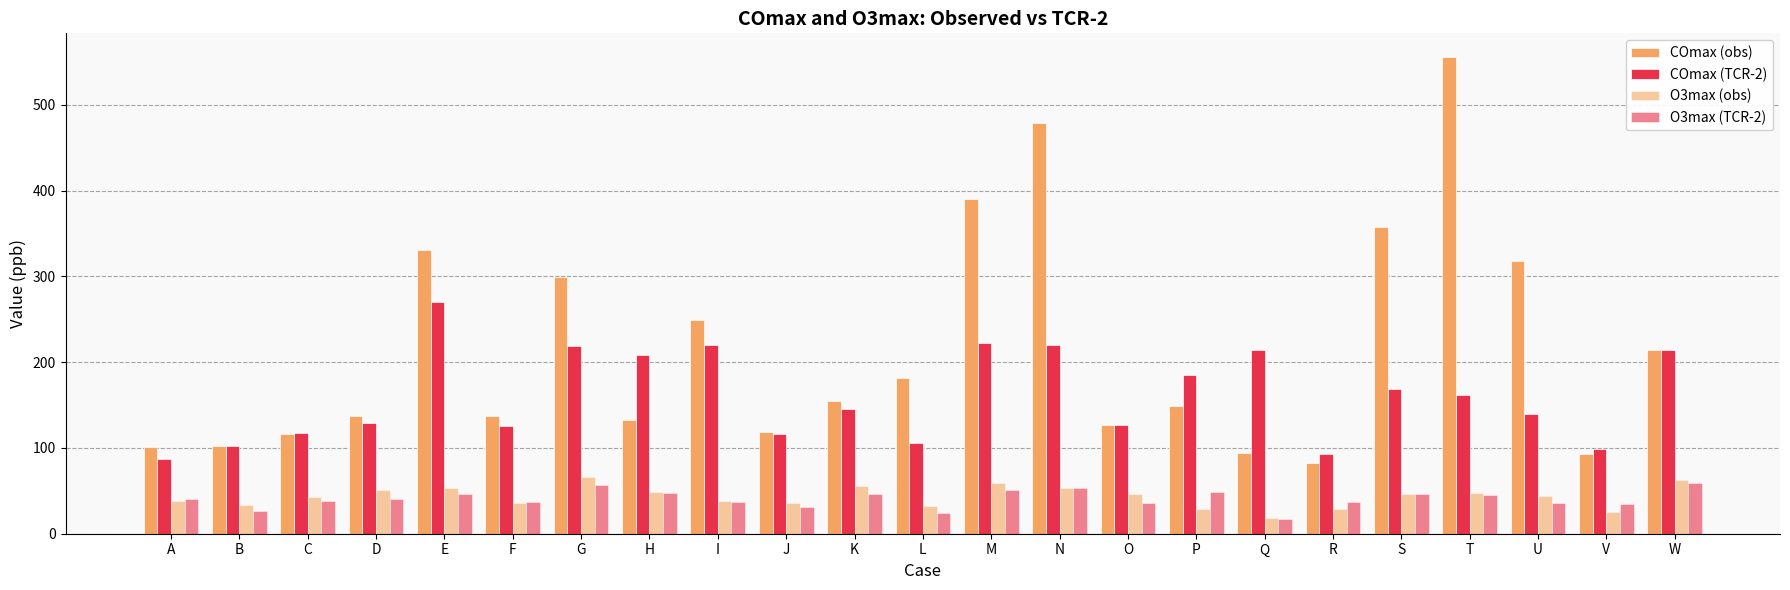

How many data points in COmax (TCR-2) are less than 145?

11